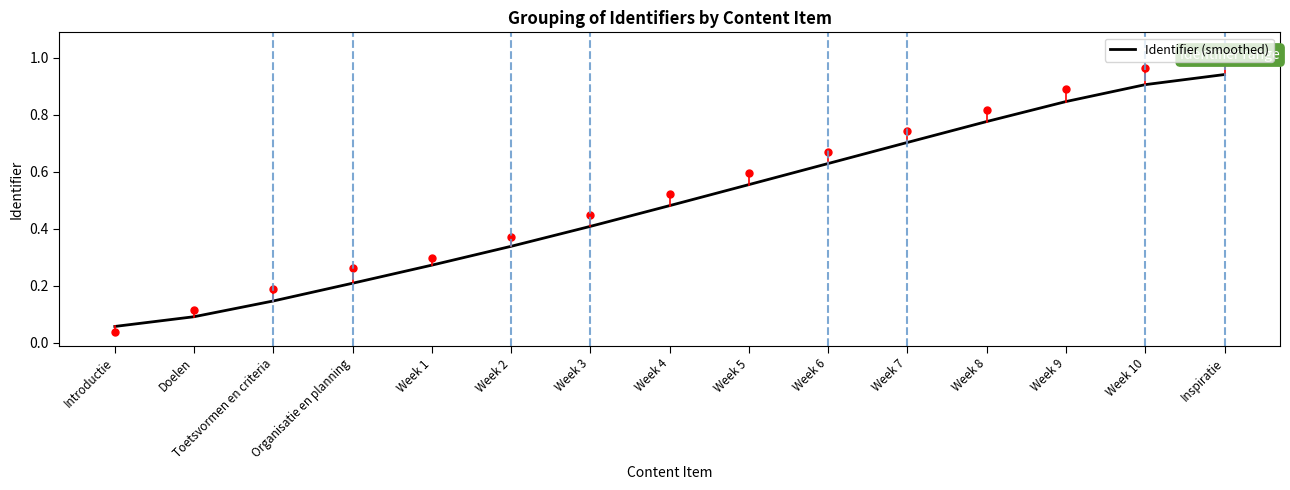

What is the difference between the values at Doelen and Week 8?

0.7